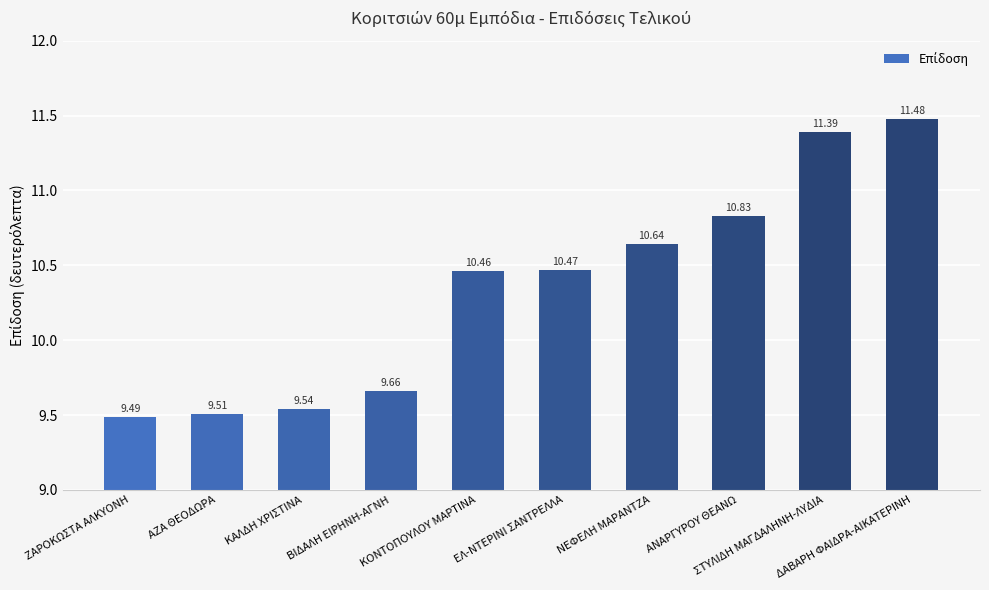

What is the label of the 6th bar from the left?

ΕΛ-ΝΤΕΡΙΝΙ ΣΑΝΤΡΕΛΛΑ